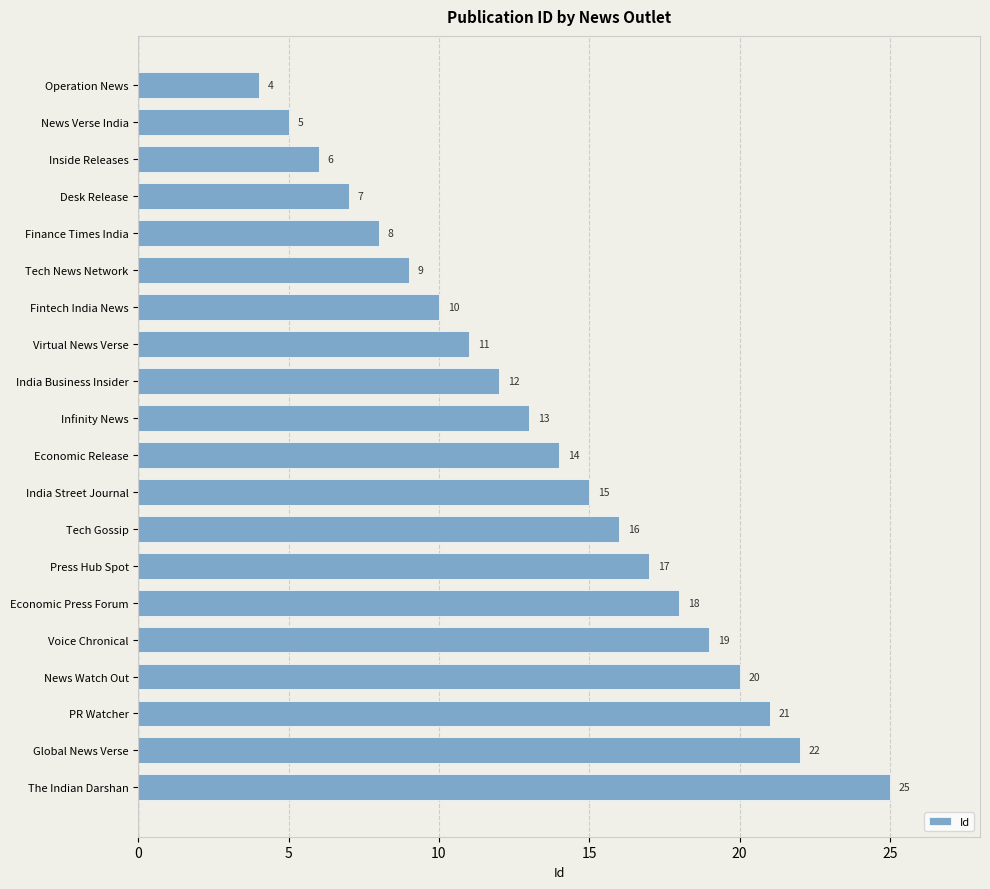

Reading top to bottom, what are all the values shown in this chart?

Operation News=4	News Verse India=5	Inside Releases=6	Desk Release=7	Finance Times India=8	Tech News Network=9	Fintech India News=10	Virtual News Verse=11	India Business Insider=12	Infinity News=13	Economic Release=14	India Street Journal=15	Tech Gossip=16	Press Hub Spot=17	Economic Press Forum=18	Voice Chronical=19	News Watch Out=20	PR Watcher=21	Global News Verse=22	The Indian Darshan=25